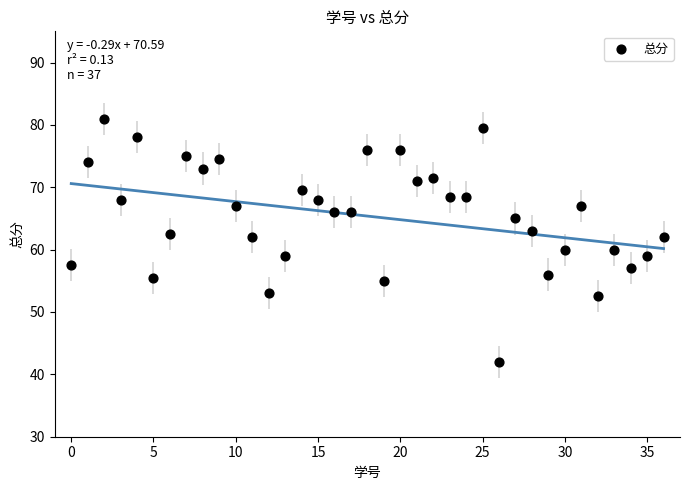

What is the range of Y values (max minus min)?

39.0